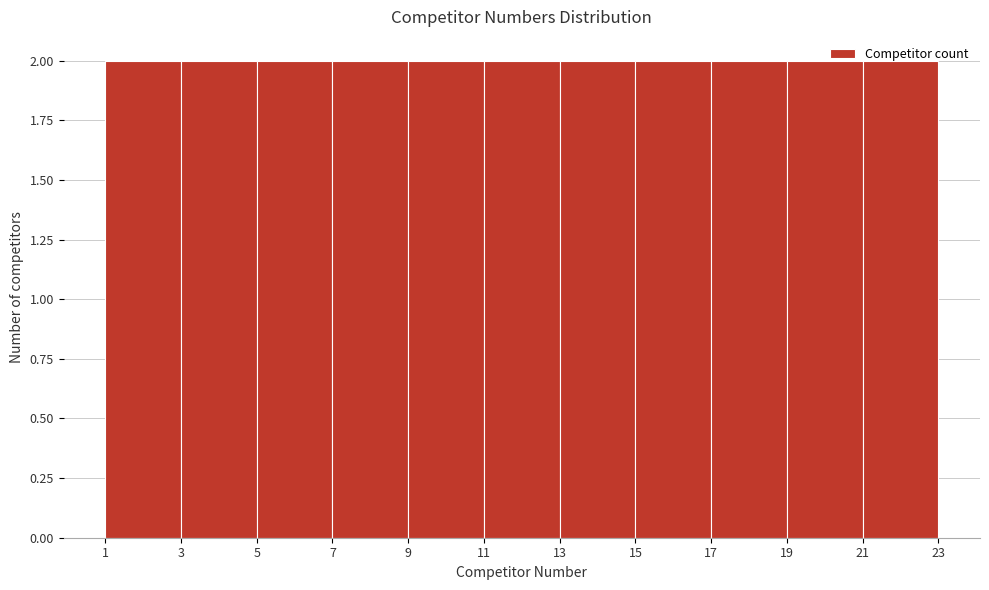

Reading left to right, list every bar in this chart as the range it spans on the x-axis followed by its height. The values are not printed on the chart, so give them approximately, as read against the axis.

1 to 3: 2
3 to 5: 2
5 to 7: 2
7 to 9: 2
9 to 11: 2
11 to 13: 2
13 to 15: 2
15 to 17: 2
17 to 19: 2
19 to 21: 2
21 to 23: 2